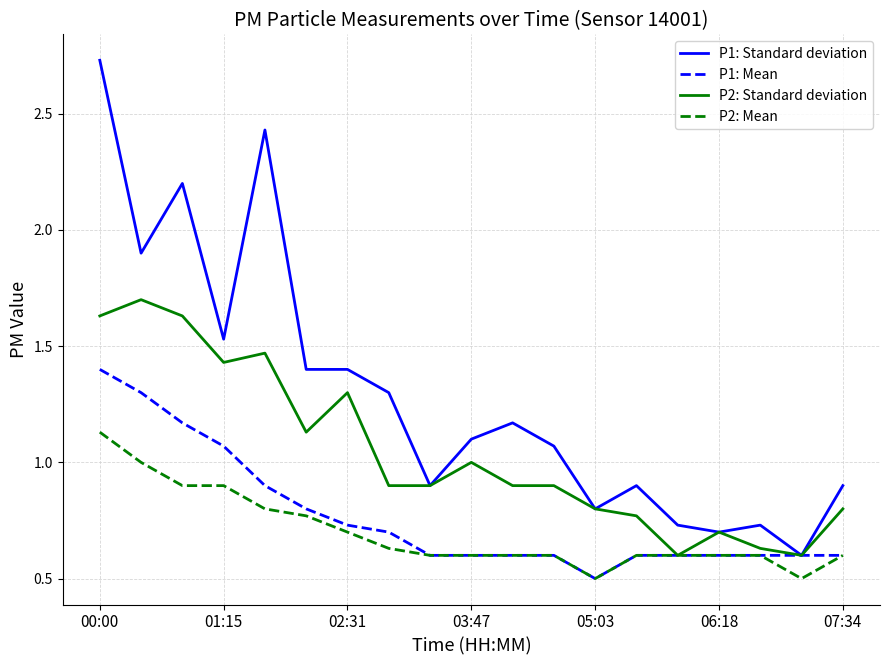

List the series in order of their peak value, highest first.

P1: Standard deviation, P2: Standard deviation, P1: Mean, P2: Mean